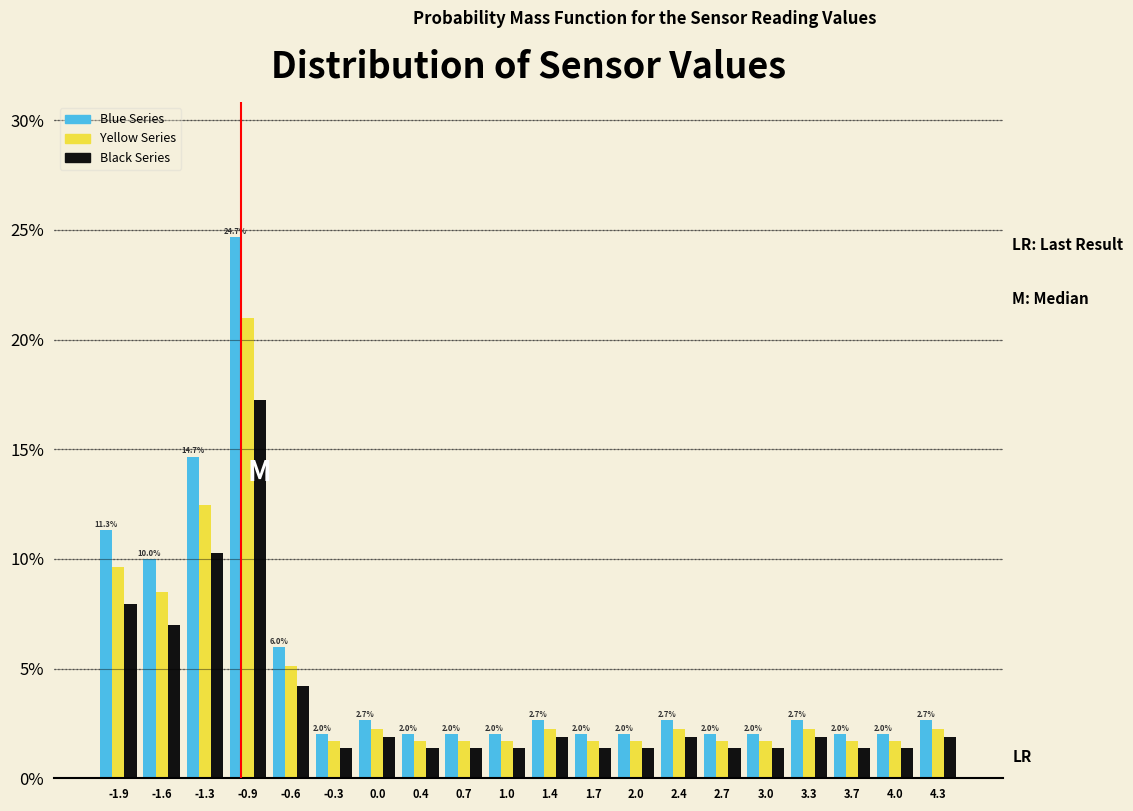

In the Yellow Series series, which range on the x-axis has the tallest bar?

-1.11 to -0.78